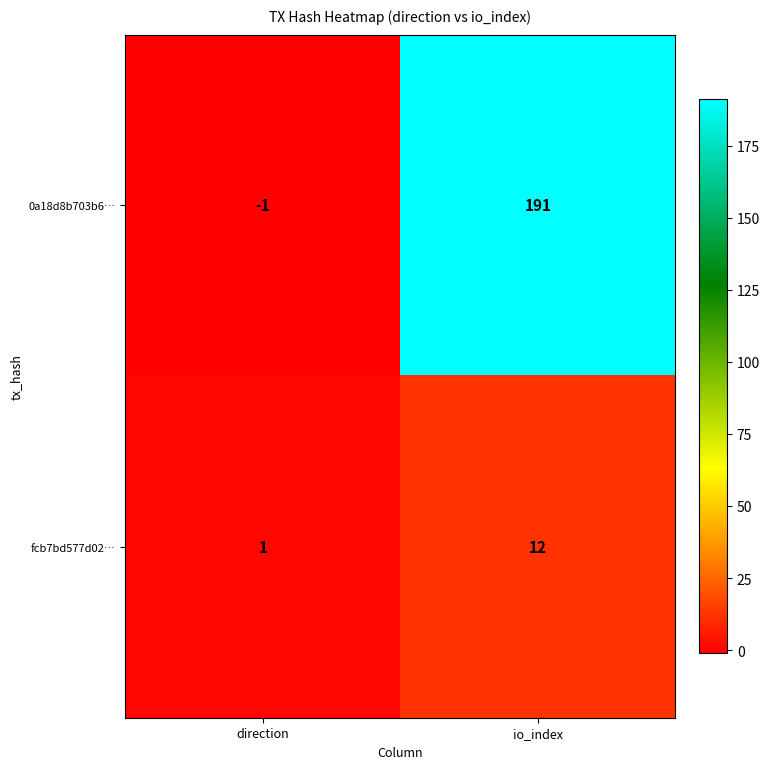

Reading right to left, list all the values displayed in this chart.

0a18d8b703b6…: 191	-1
fcb7bd577d02…: 12	1